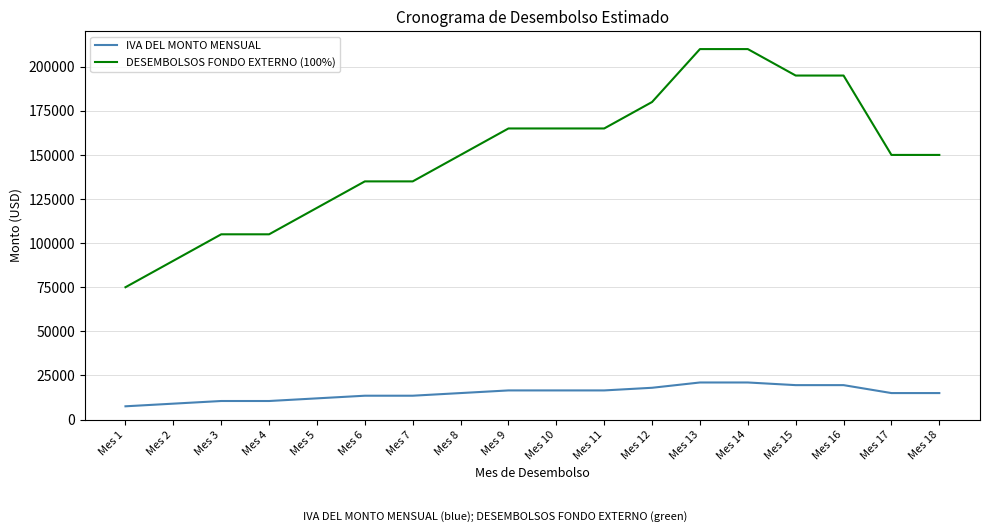

What is the lowest value of the IVA DEL MONTO MENSUAL series?

7500